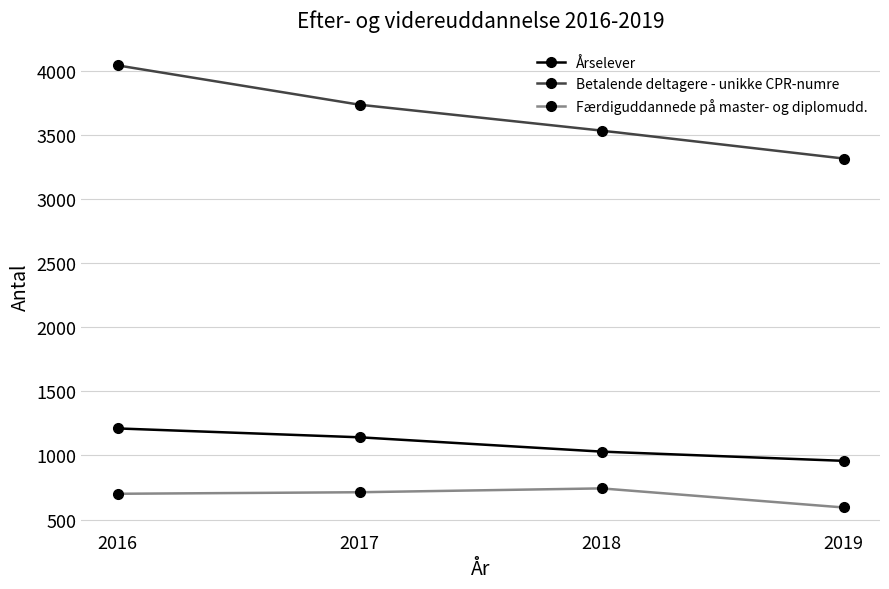

At which category is the sum across all series the highest?

2016